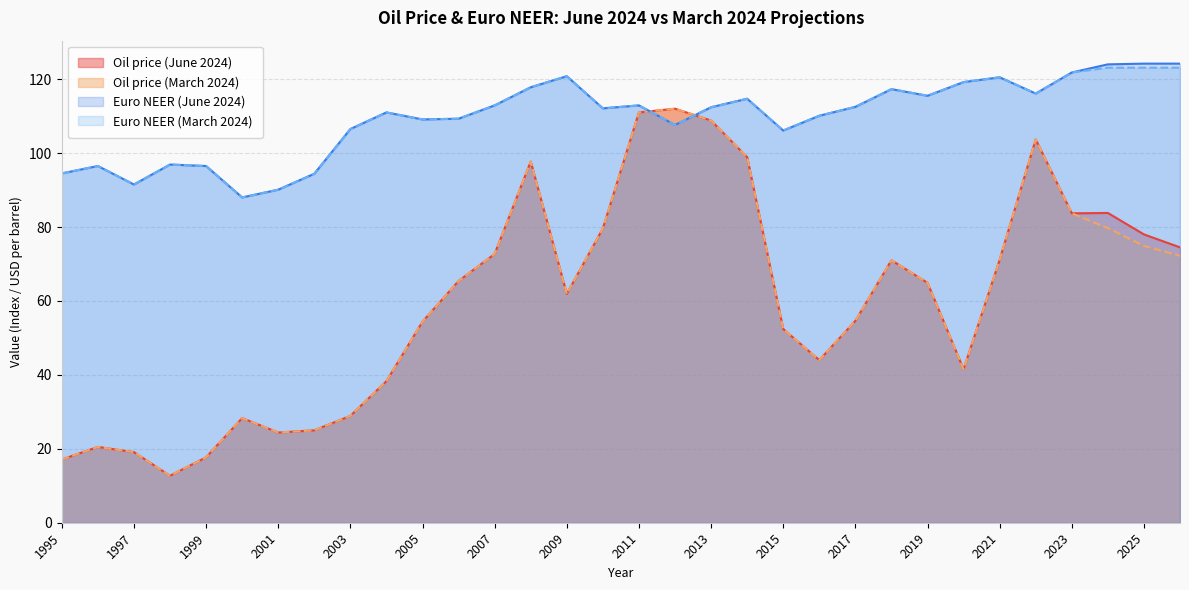

How many times do Euro NEER (March 2024) and Oil price (June 2024) cross each other?

2